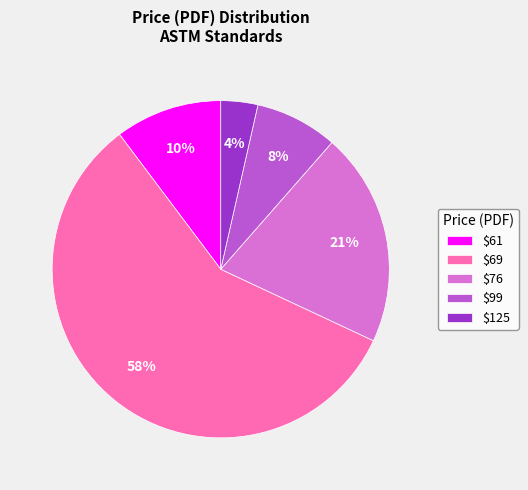

Rank the categories by value from lowest to highest.

$125, $99, $61, $76, $69